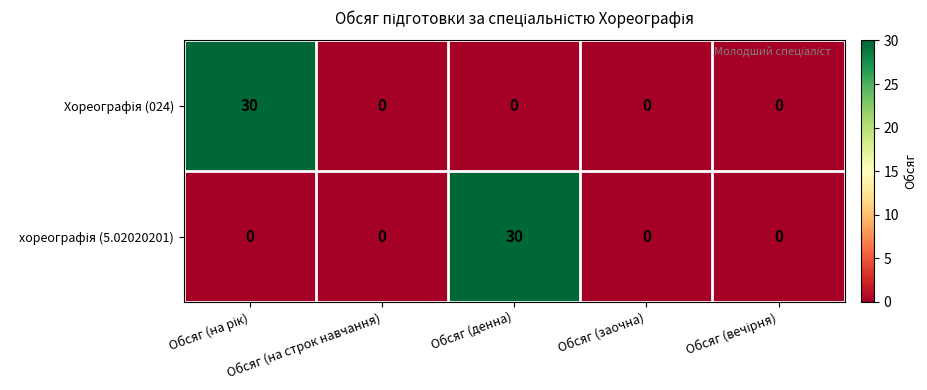

What is the maximum value shown in the chart?

30